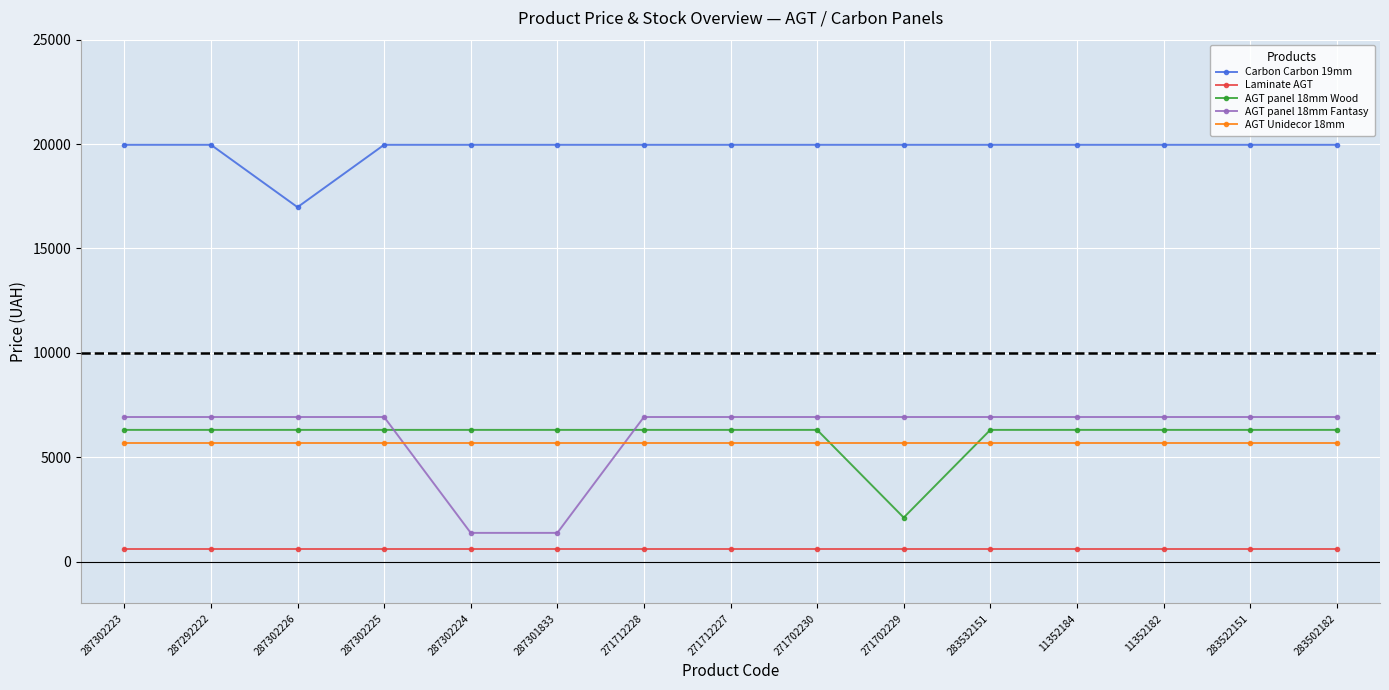

The value of Carbon Carbon 19mm at 283502182 is 35259.5. True or false?

False